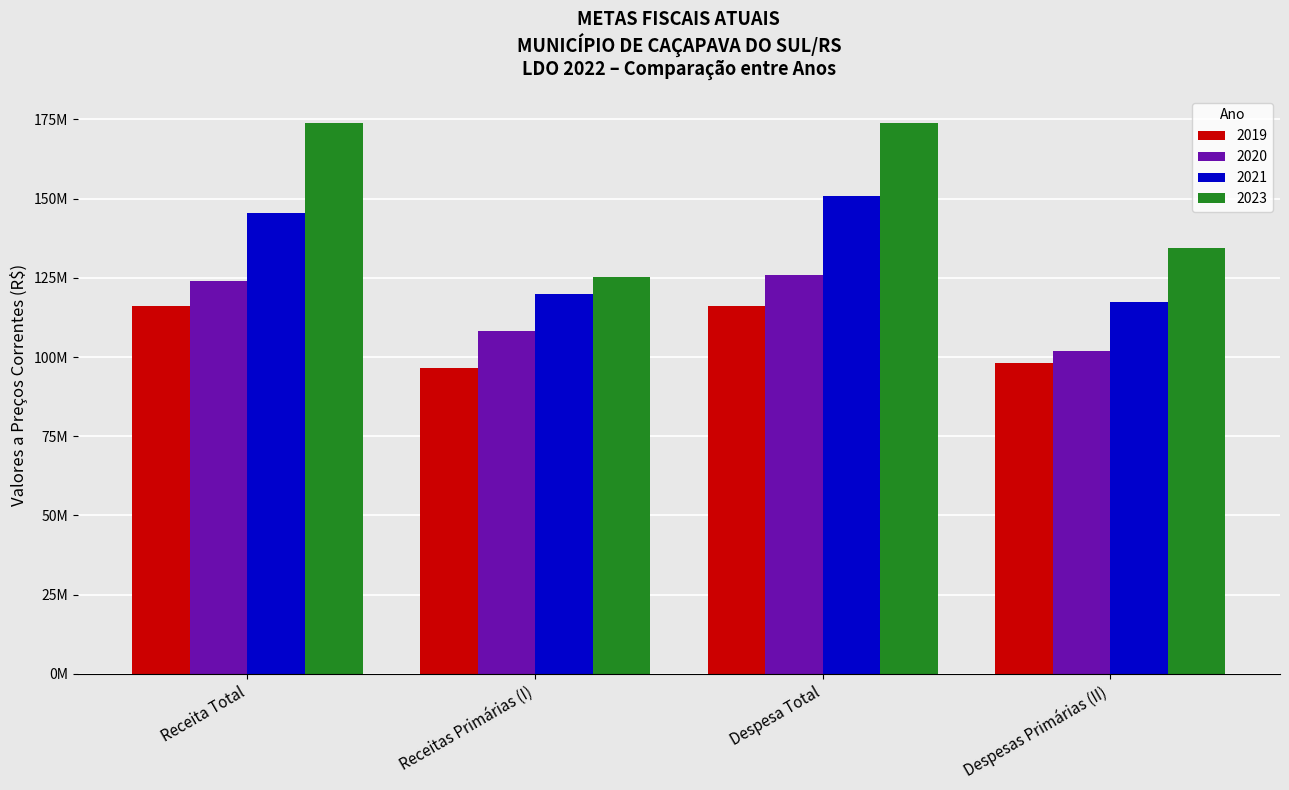

Which has a higher value, Despesas Primárias (II) or Despesa Total?

Despesa Total